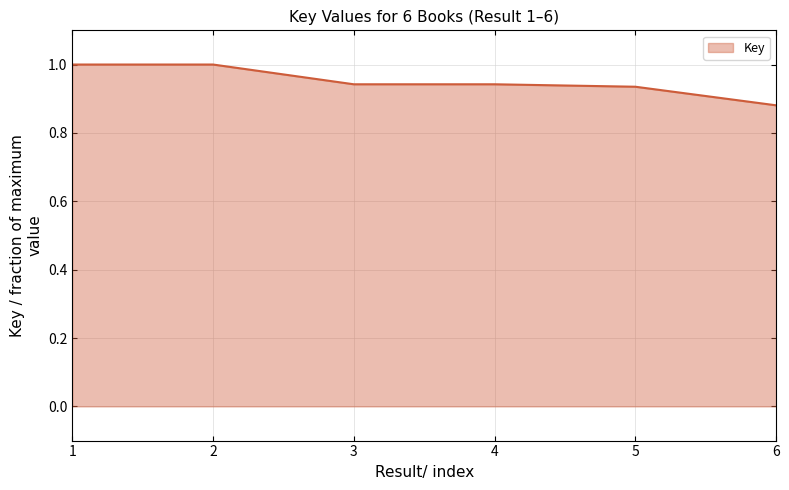

Does the chart have visible grid lines?

Yes